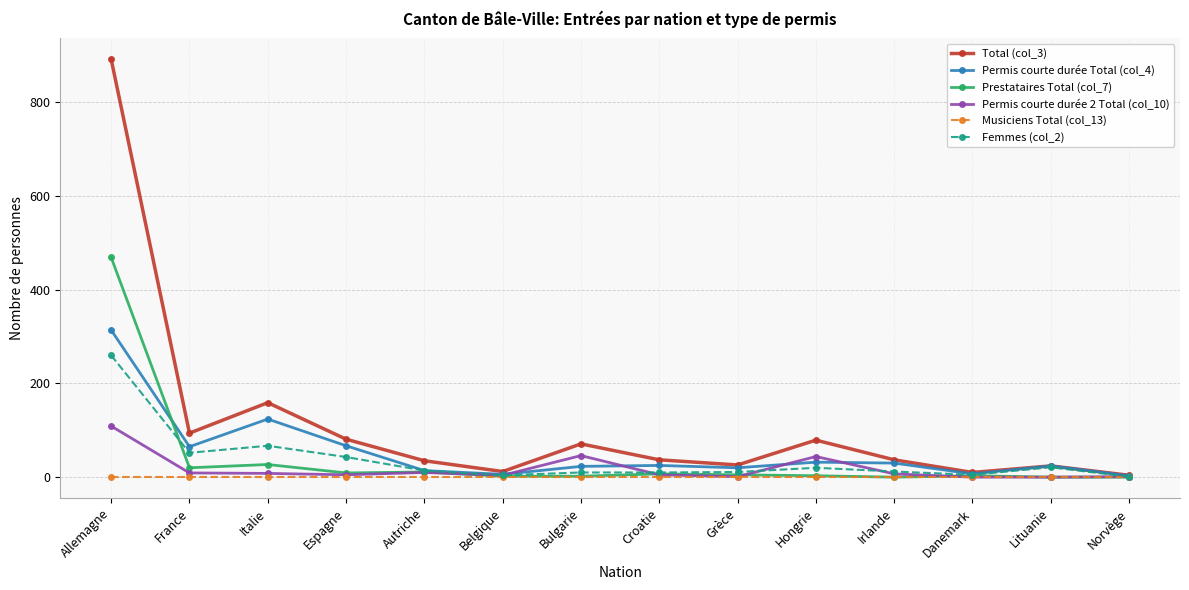

What is the difference between the second highest and minimum values in the Total (col_3) series?

155